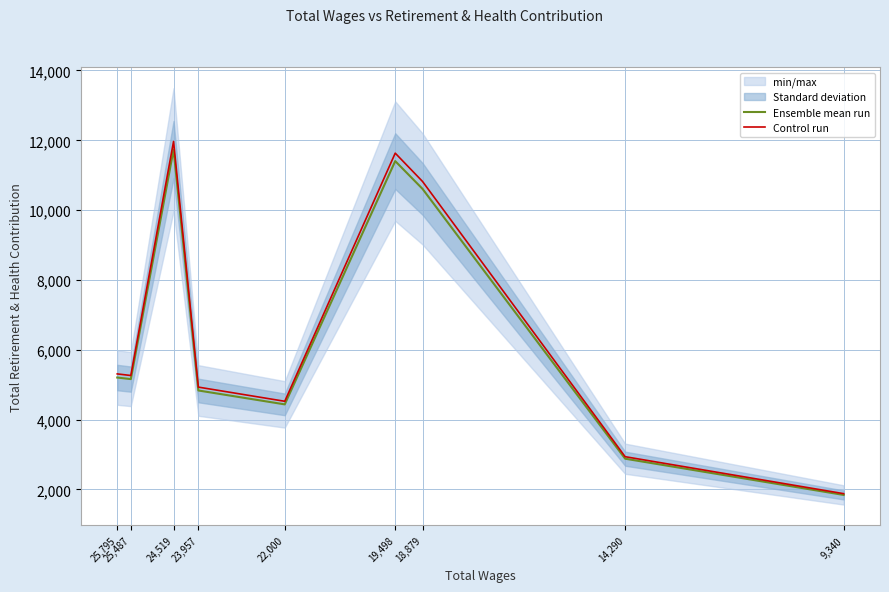

Reading right to left, transcribe all the data shown in this chart.

Ensemble mean run: 1842.0	2880.0	10608.0	11404.0	4436.0	4834.0	11733.0	5160.0	5205.0
Control run: 1878.8	2937.6	10820.2	11632.1	4524.7	4930.7	11967.7	5263.2	5309.1